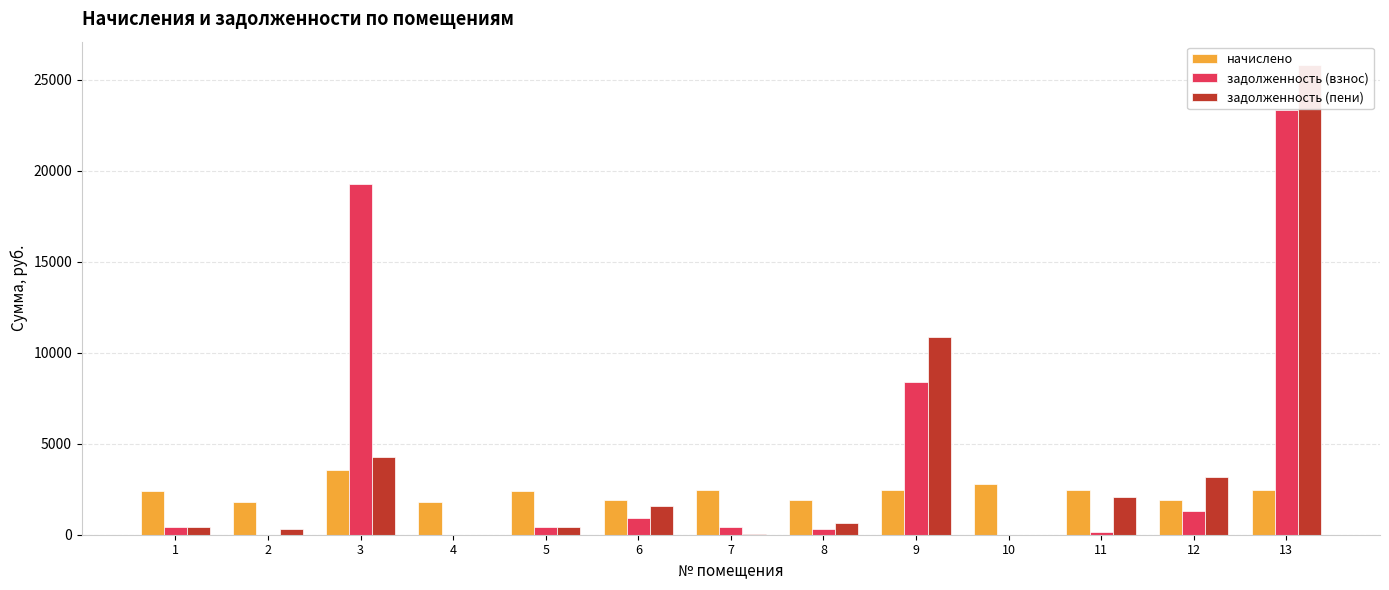

How many positive values does the задолженность (пени) series have?

11